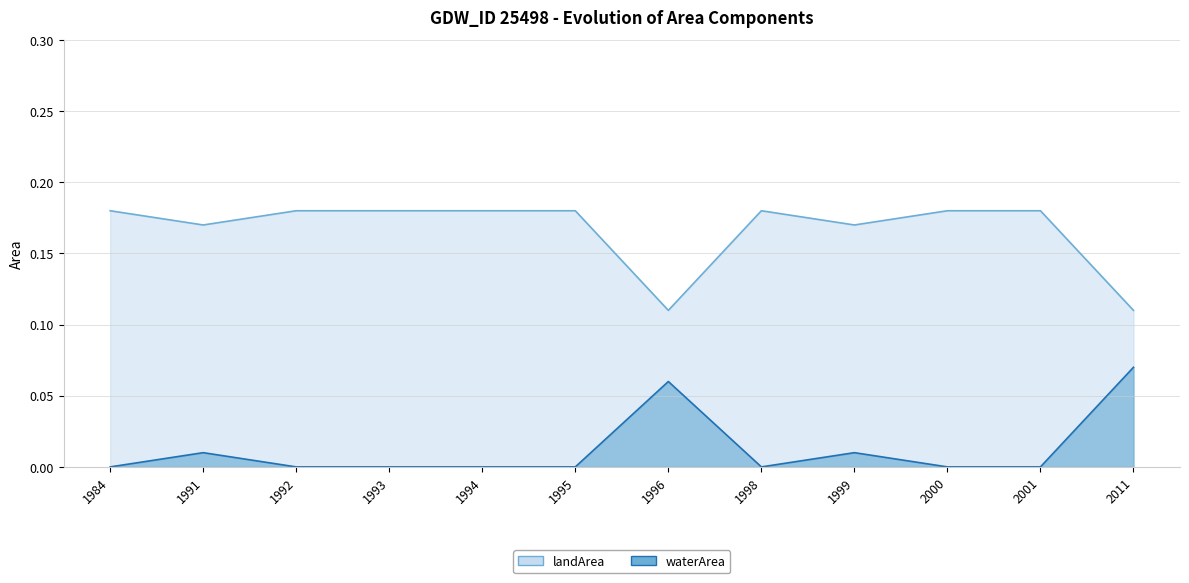

What is the spread (max minus min) of values at 1992?

0.2